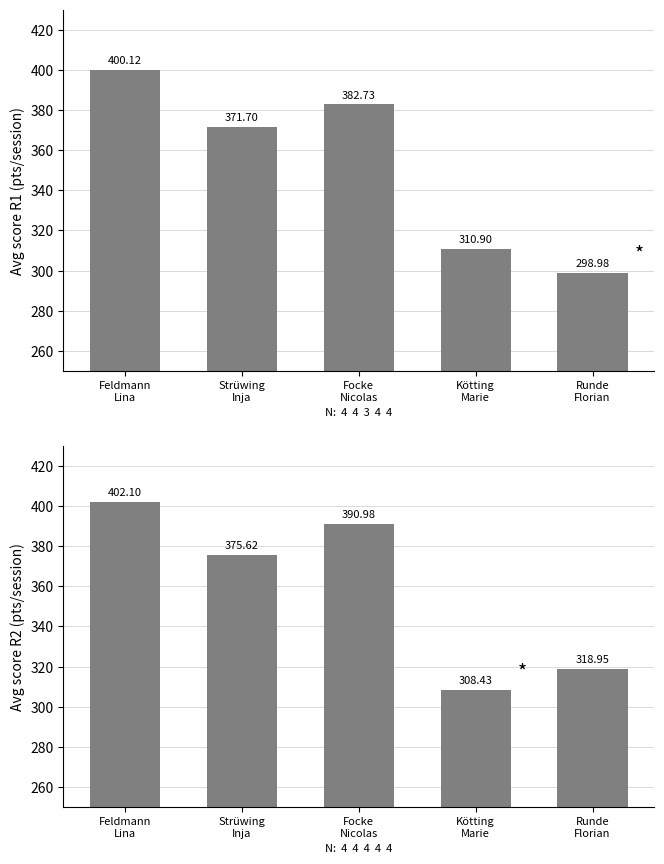

Rank the series at Kötting
Marie from lowest to highest value.

Round 2 avg, Round 1 avg